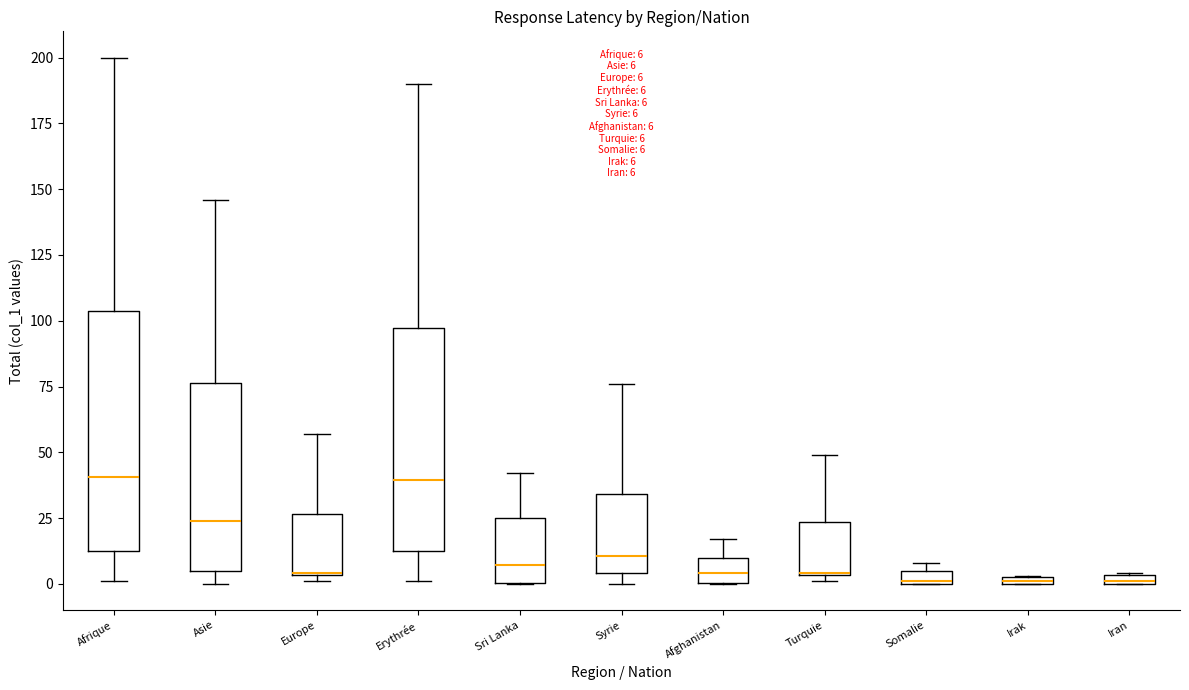

Which box is the tallest, from its lower edge to its upper edge?

Afrique